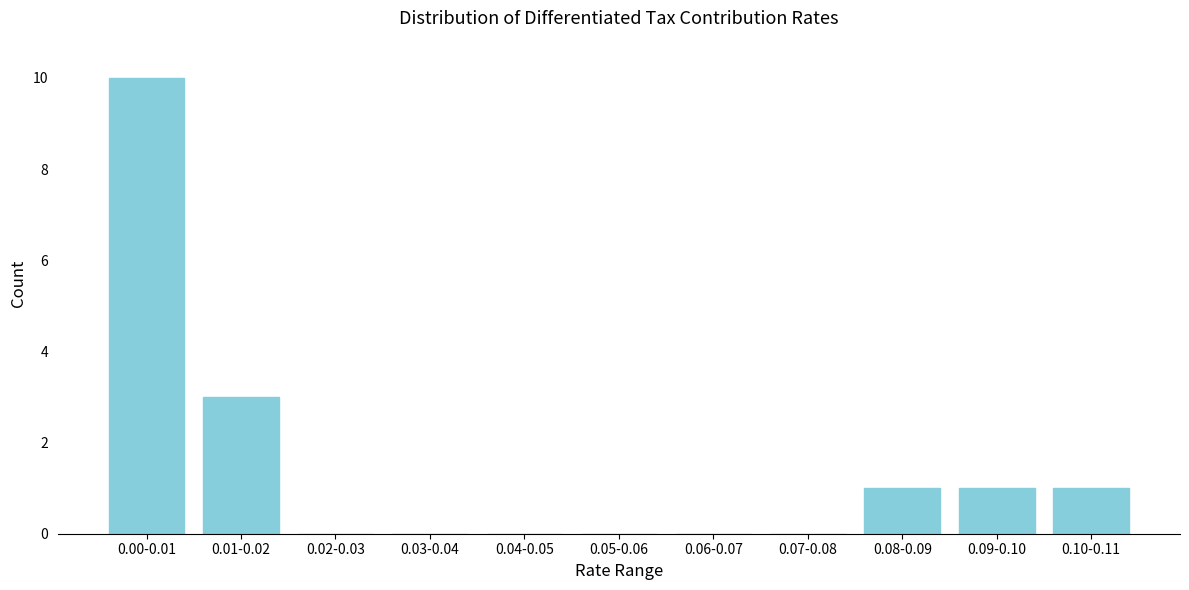

Reading left to right, list all the values displayed in this chart.

0.00-0.01=10	0.01-0.02=3	0.02-0.03=0	0.03-0.04=0	0.04-0.05=0	0.05-0.06=0	0.06-0.07=0	0.07-0.08=0	0.08-0.09=1	0.09-0.10=1	0.10-0.11=1